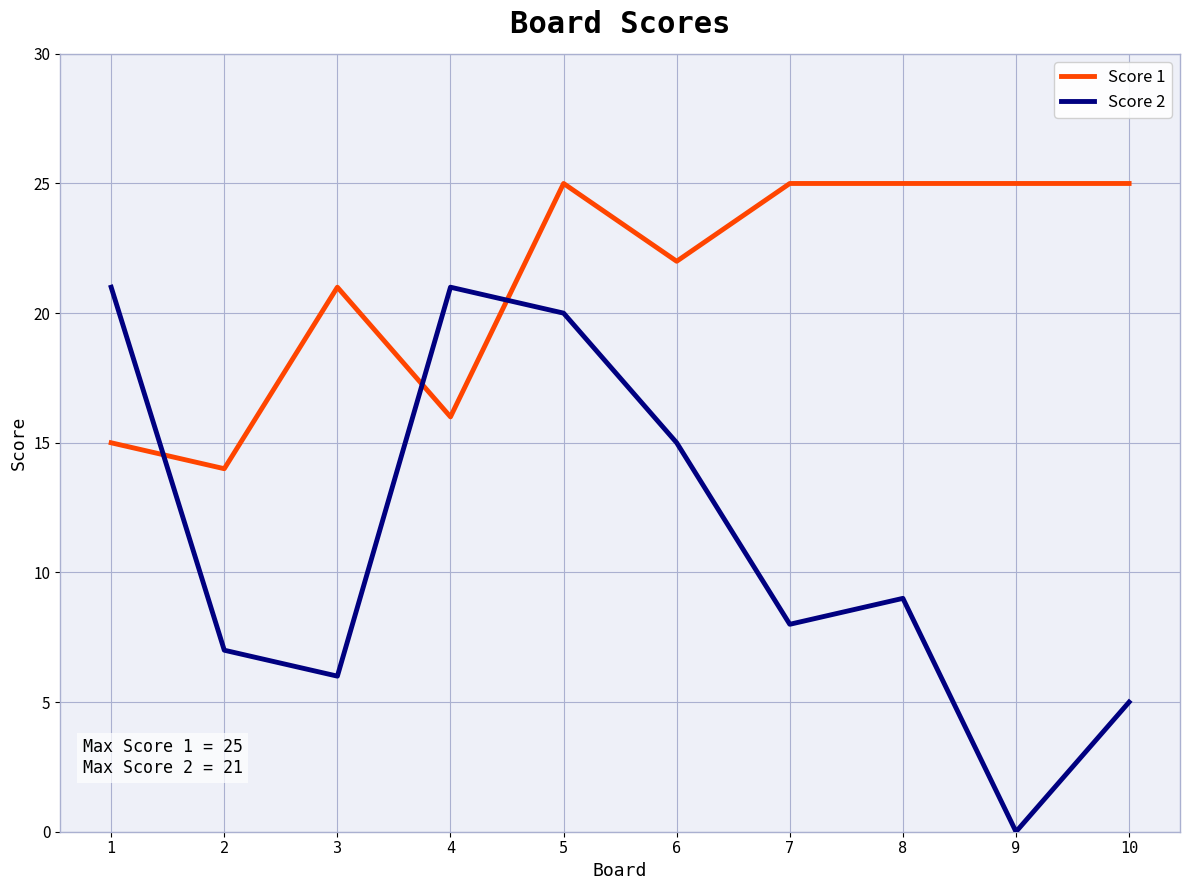

What are all the series names shown in the legend?

Score 1, Score 2